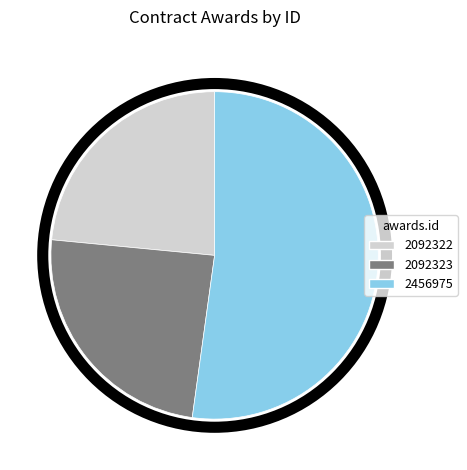

Which has a higher value, 2092323 or 2456975?

2456975